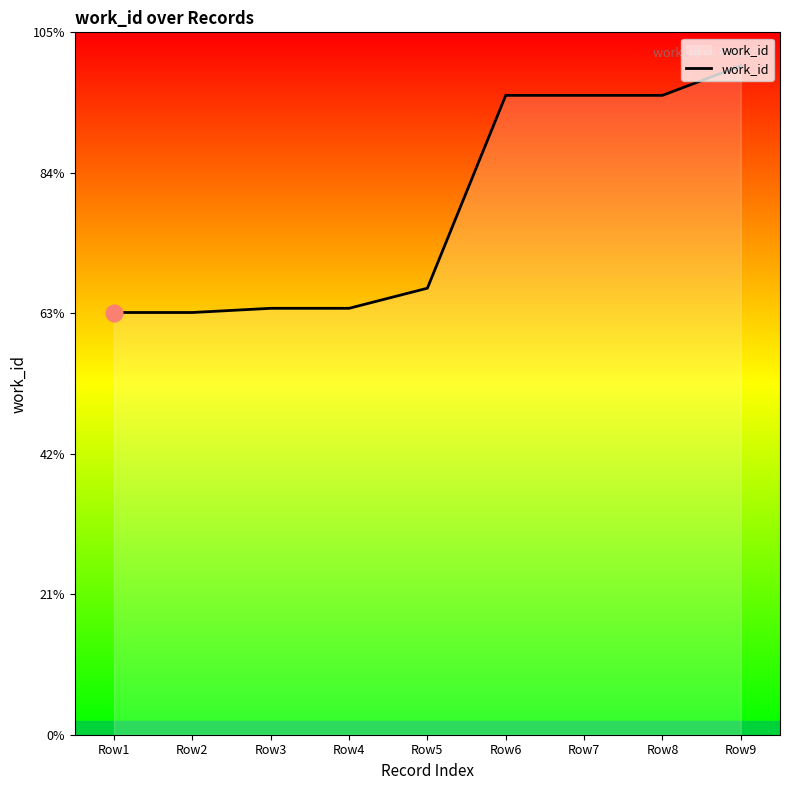

Which category has the highest value across all series?

Row9